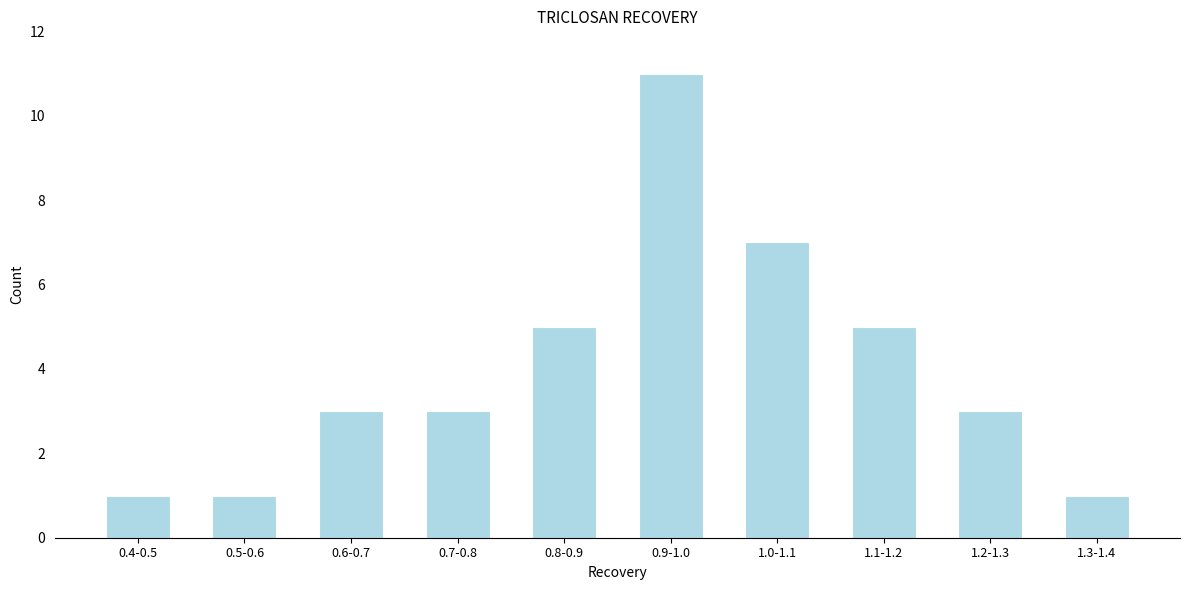

Reading right to left, what are all the values shown in this chart?

1.3-1.4=1	1.2-1.3=3	1.1-1.2=5	1.0-1.1=7	0.9-1.0=11	0.8-0.9=5	0.7-0.8=3	0.6-0.7=3	0.5-0.6=1	0.4-0.5=1